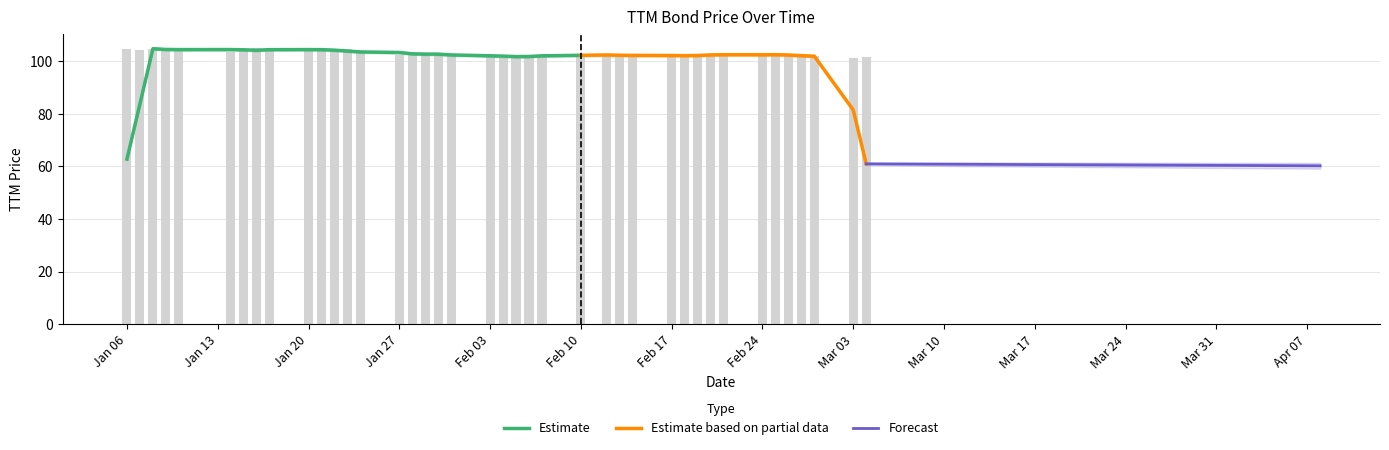

What is the difference between the maximum and second lowest values?

3.6